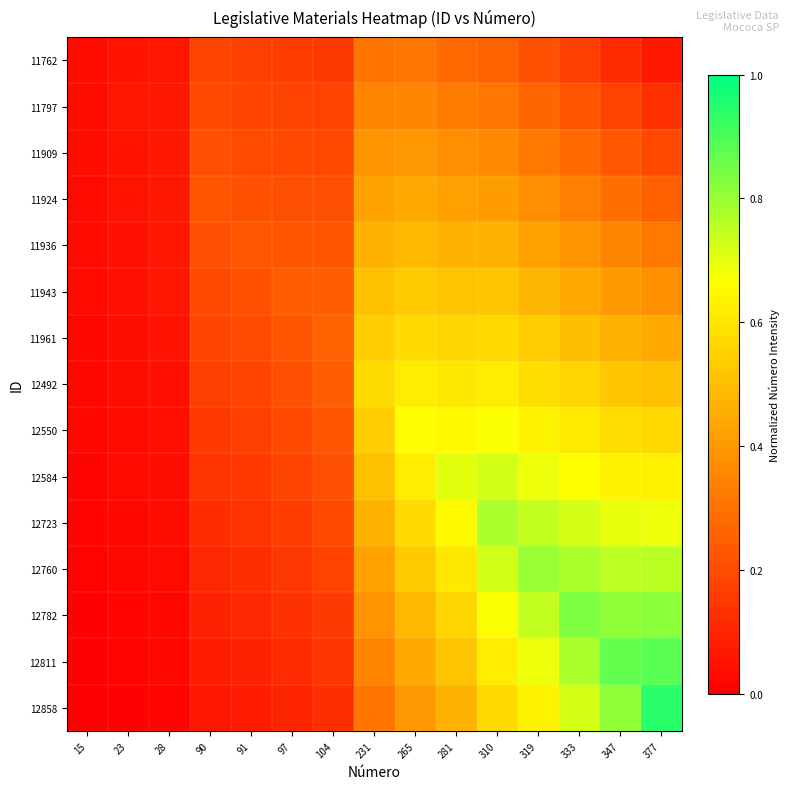

Which label corresponds to the largest value in the chart?

377